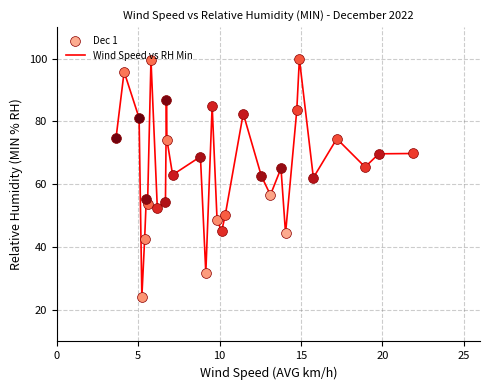

What is the smallest value displayed?

24.2